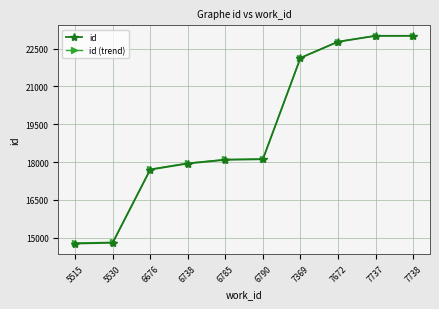

Is this an area chart (filled region under the line)?

No